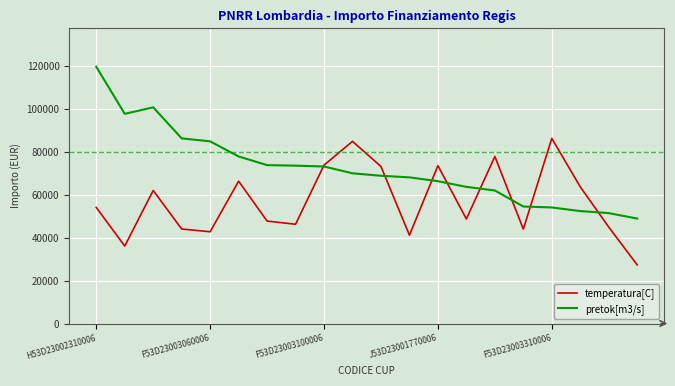

List the series in order of their overall mean, lowest first.

temperatura[C], pretok[m3/s]